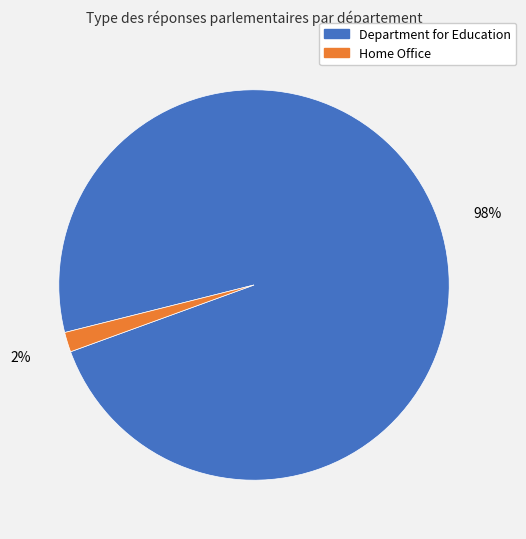

Which category has the biggest portion of the pie?

Department for Education